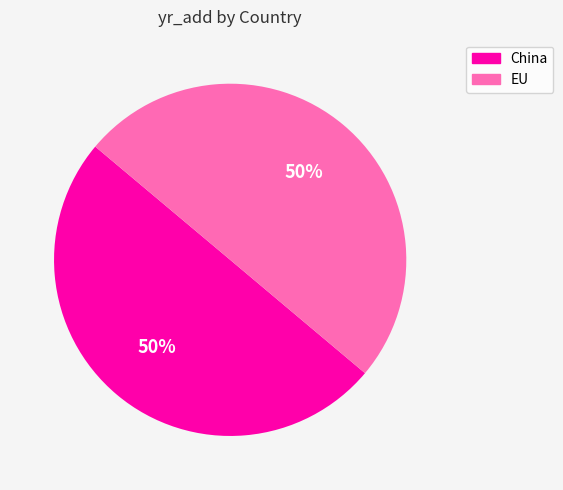

To the nearest percent, what is the average slice percentage?

50%